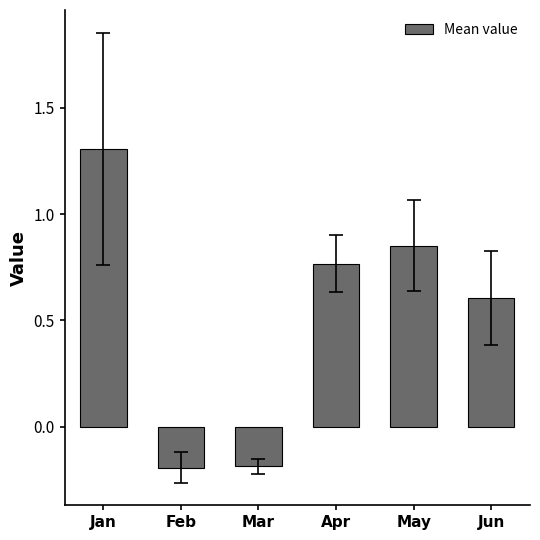

At which label does the data first exceed 0?

Jan